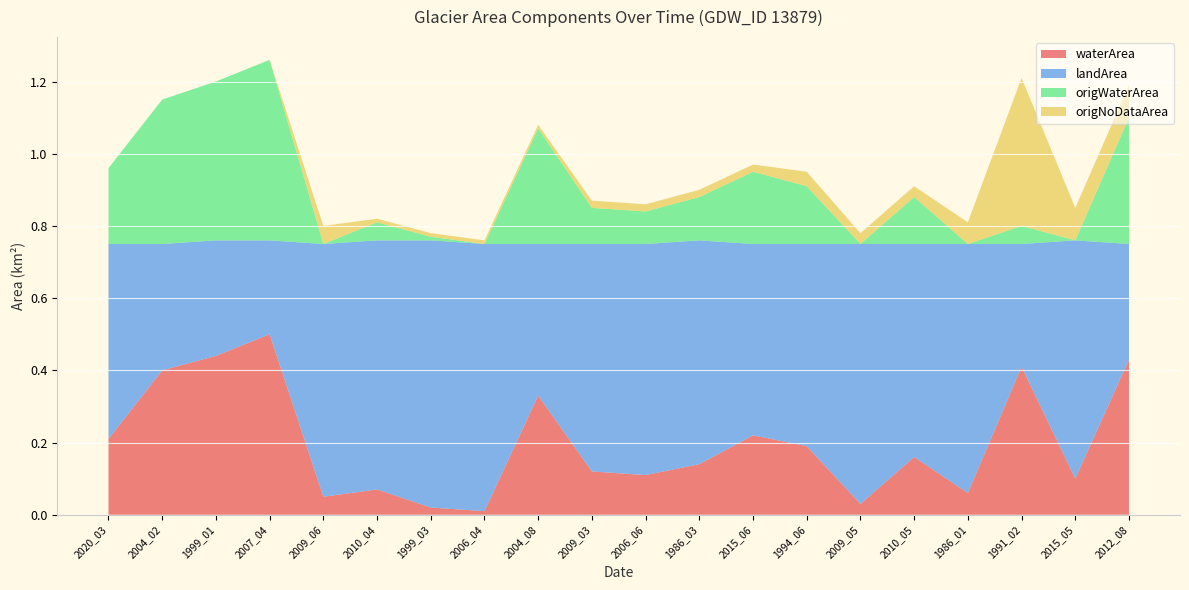

Reading right to left, transcribe all the data shown in this chart.

waterArea: 0.4	0.1	0.4	0.1	0.2	0.0	0.2	0.2	0.1	0.1	0.1	0.3	0.0	0.0	0.1	0.1	0.5	0.4	0.4	0.2
landArea: 0.3	0.7	0.3	0.7	0.6	0.7	0.6	0.5	0.6	0.6	0.6	0.4	0.7	0.7	0.7	0.7	0.3	0.3	0.3	0.5
origWaterArea: 0.3	0.0	0.1	0.0	0.1	0.0	0.2	0.2	0.1	0.1	0.1	0.3	0.0	0.0	0.1	0.0	0.5	0.4	0.4	0.2
origNoDataArea: 0.1	0.1	0.4	0.1	0.0	0.0	0.0	0.0	0.0	0.0	0.0	0.0	0.0	0.0	0.0	0.1	0.0	0.0	0.0	0.0